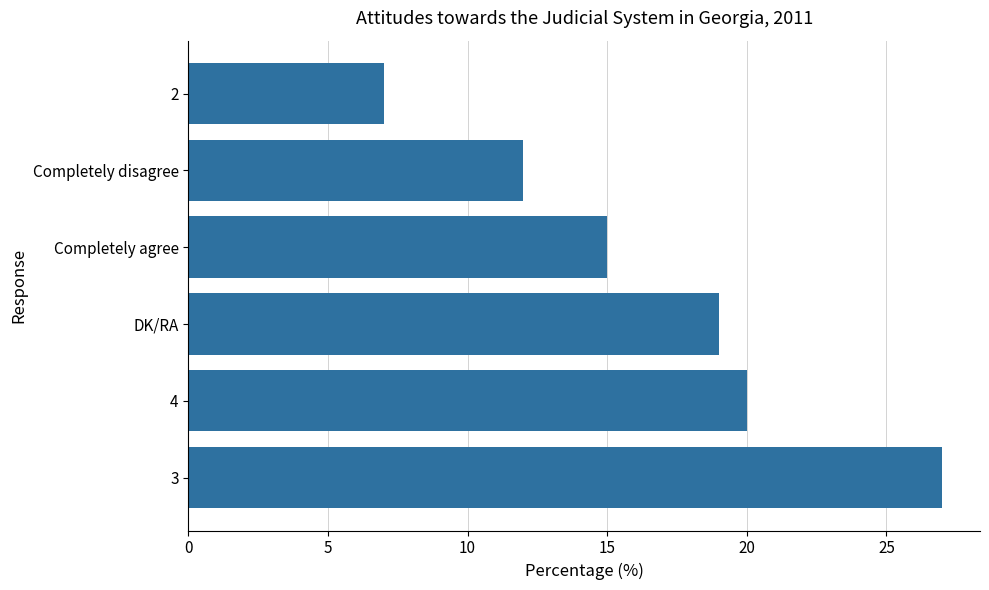

What is the average value?

17